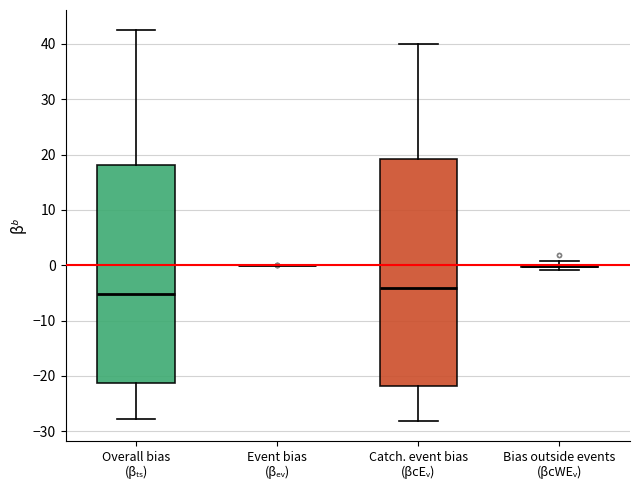

Reading left to right, read every box against the y-axis: the position of its median line, the range the box covers, and the ends of its whiskers. The values are not printed on the chart, so give them approximately, as read against the axis.

Overall bias (βₜₛ): median -5, box -21 to 18, whiskers -28 to 43
Event bias (βₑᵥ): box collapsed to a line at 0, whiskers 0 to 0
Catch. event bias (βᴄEᵥ): median -4, box -22 to 19, whiskers -28 to 40
Bias outside events (βᴄWEᵥ): box collapsed to a line at 0, whiskers -1 to 1